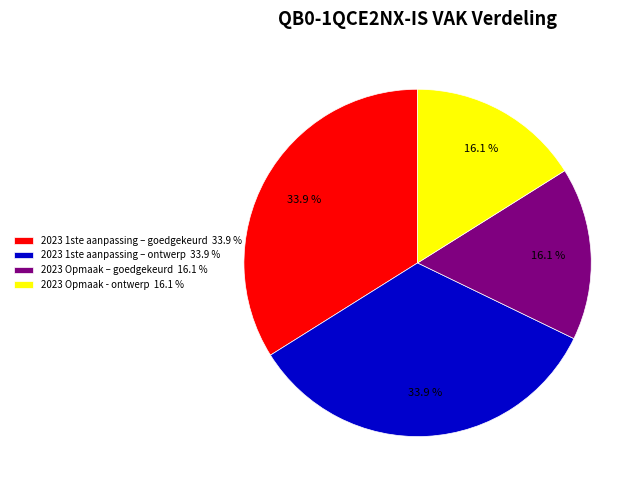

Count the number of slices in the pie.

4